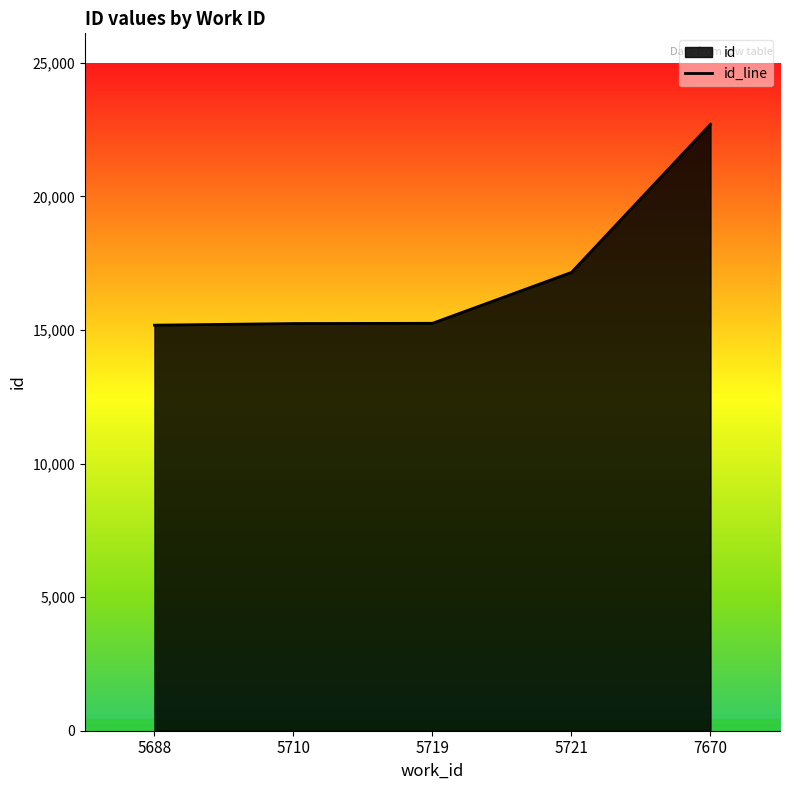

At which label does the data first exceed 15248?

5721